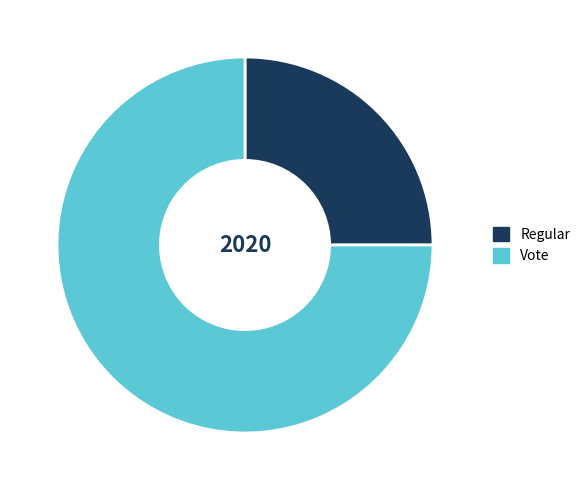

What is the ratio of the value at Vote to the value at Regular?

3.0